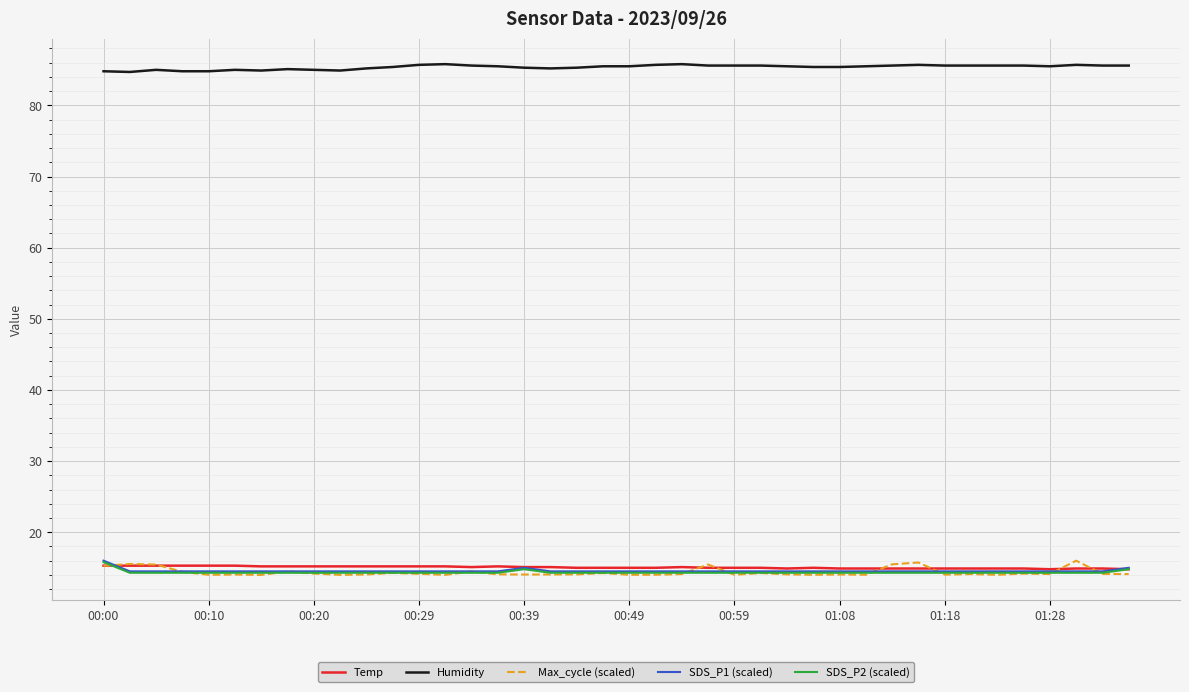

True or false: Max_cycle (scaled) and Humidity cross at least once.

False